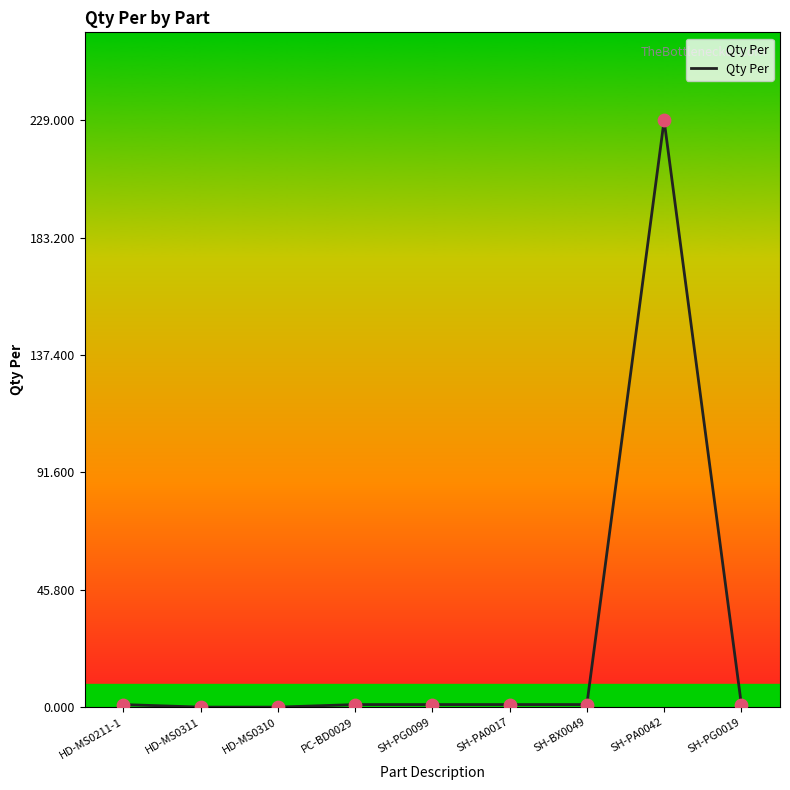

What is the greatest value displayed?

229.0